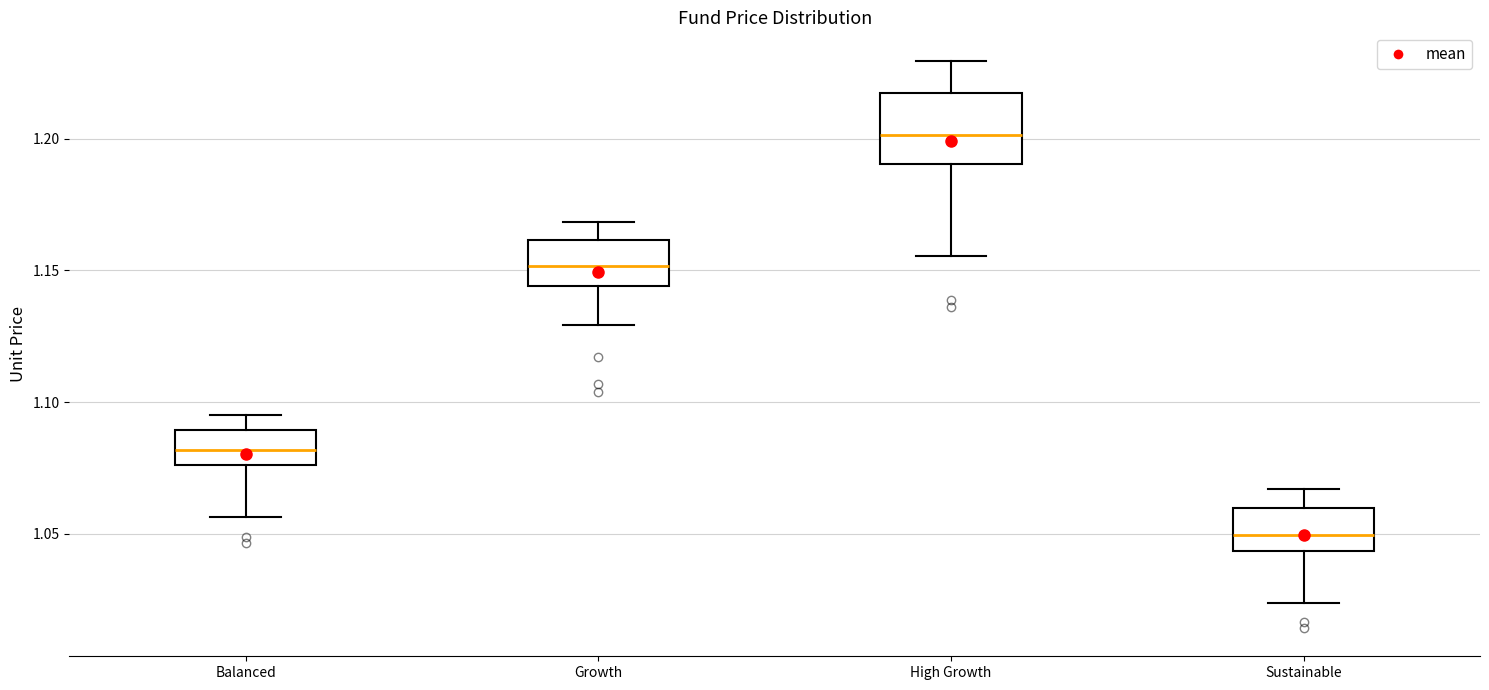

Reading left to right, transcribe this box plot: for each box, give where its median line is, the range the box spans, and where its two whiskers end, as read against the y-axis. The values are not printed on the chart, so give them approximately, as read against the axis.

Balanced: median 1.080, box 1.075 to 1.090, whiskers 1.055 to 1.095
Growth: median 1.150, box 1.145 to 1.160, whiskers 1.130 to 1.170
High Growth: median 1.200, box 1.190 to 1.215, whiskers 1.155 to 1.230
Sustainable: median 1.050, box 1.045 to 1.060, whiskers 1.025 to 1.065